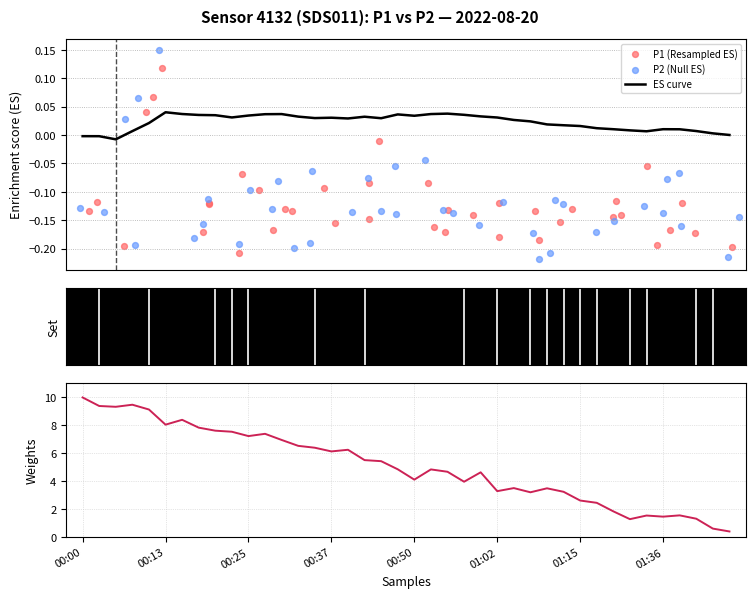

At how many categories does at least one series exceed 3?

30